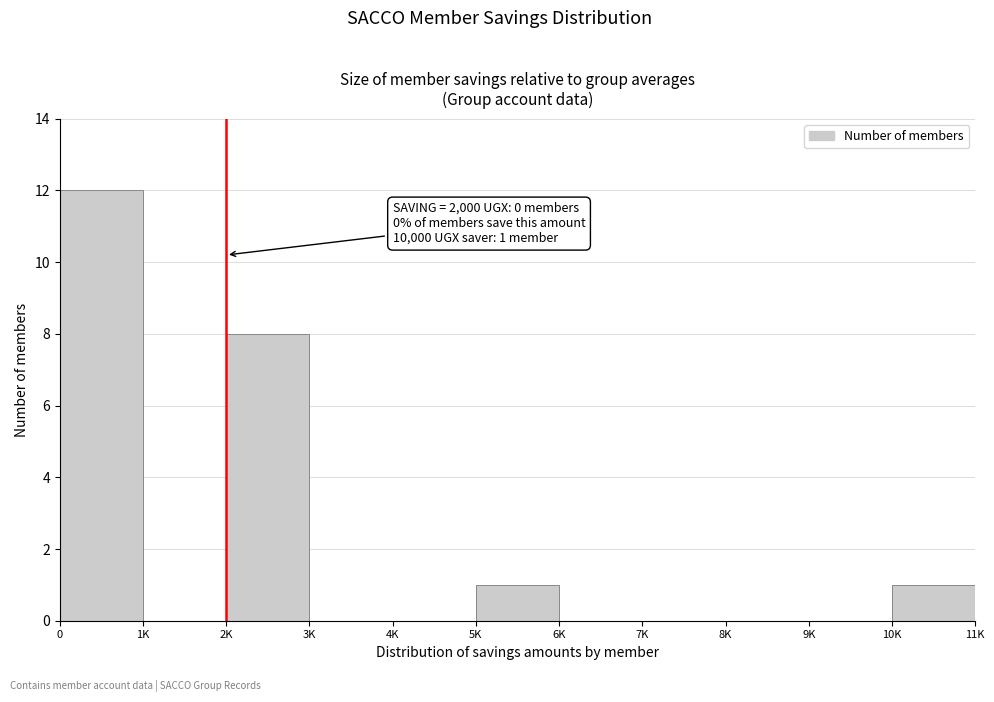

Reading left to right, transcribe all the data shown in this chart.

0=12	1K=0	2K=8	3K=0	4K=0	5K=1	6K=0	7K=0	8K=0	9K=0	10K=1